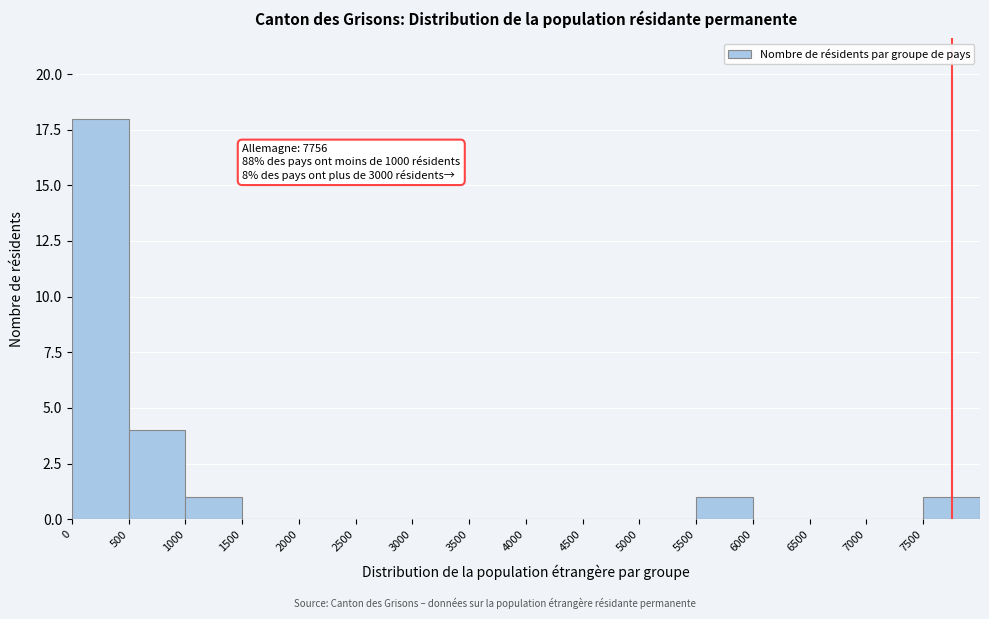

Which range on the x-axis has the tallest bar?

0 to 500